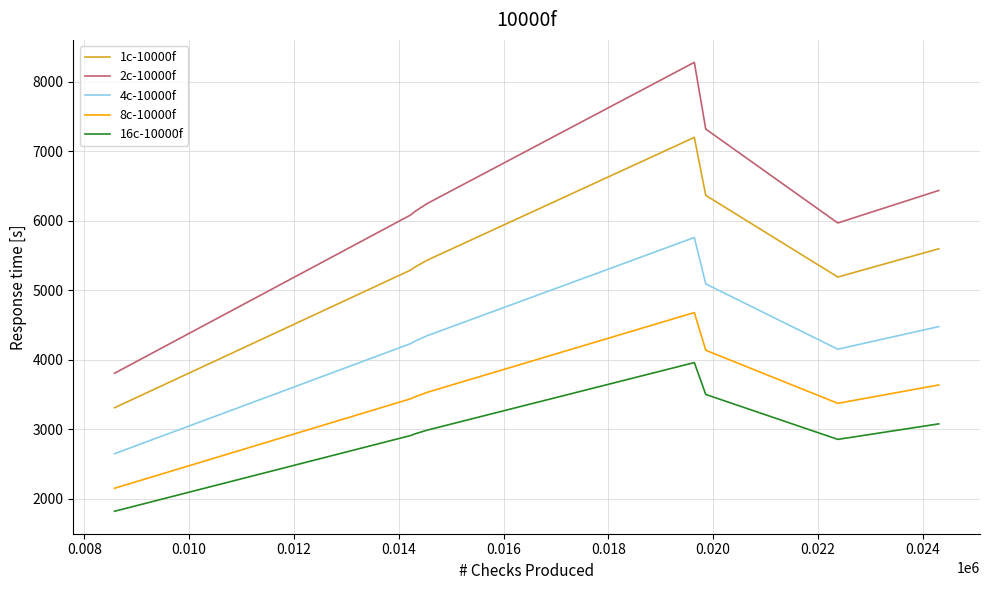

What is the smallest value displayed?

1820